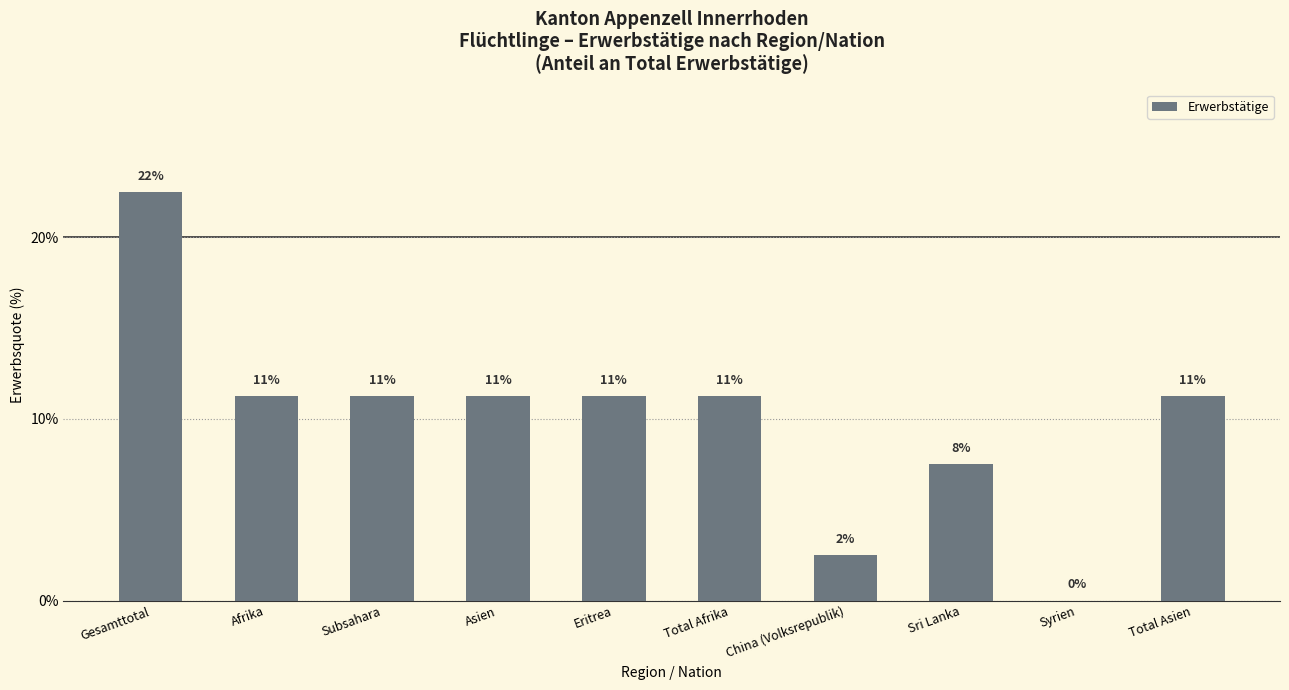

Are the bars horizontal?

No